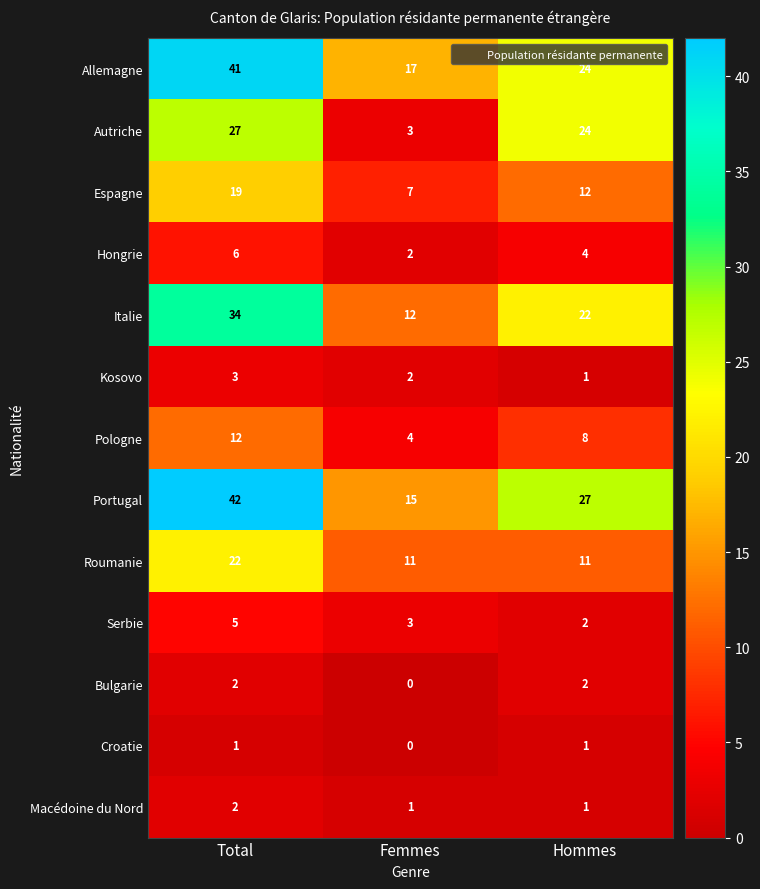

Which label corresponds to the largest value in the chart?

Total